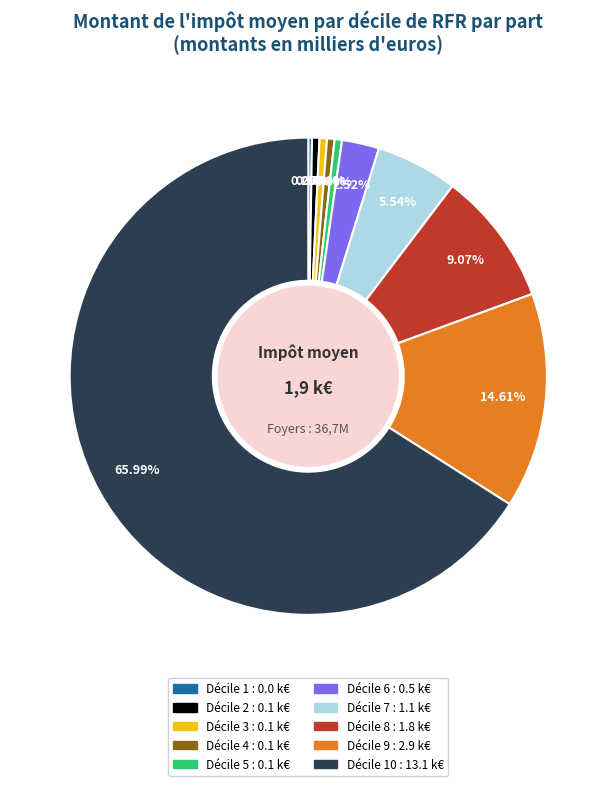

Is there any slice that represents more than half of the pie?

Yes